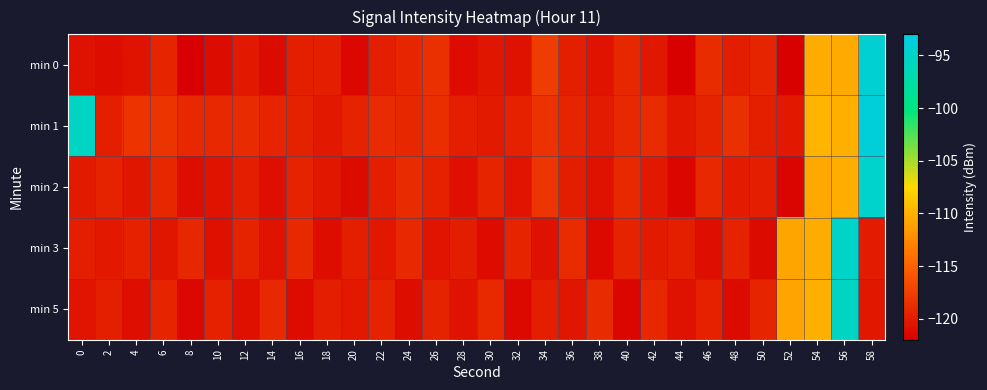

Rank the series at 2 from highest to lowest value.

min 2, min 5, min 1, min 3, min 0